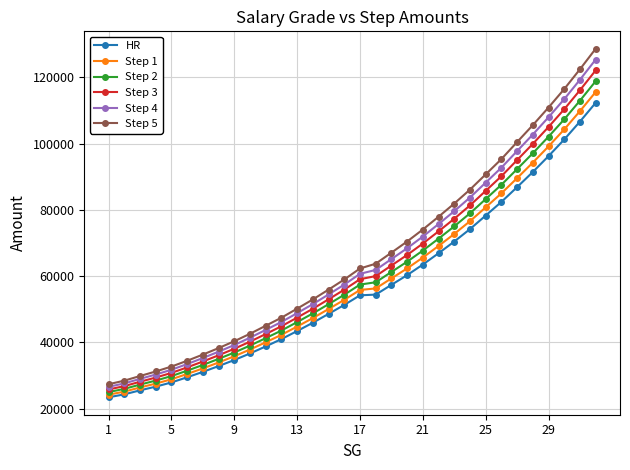

What is the maximum value shown in the chart?

128663